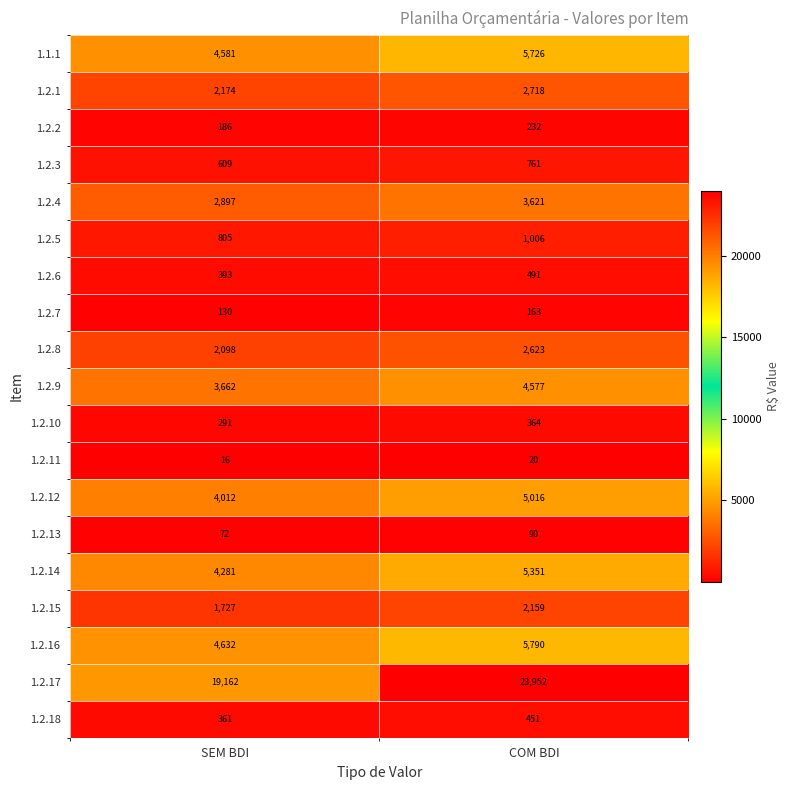

Which series has the largest total across all categories?

1.2.17